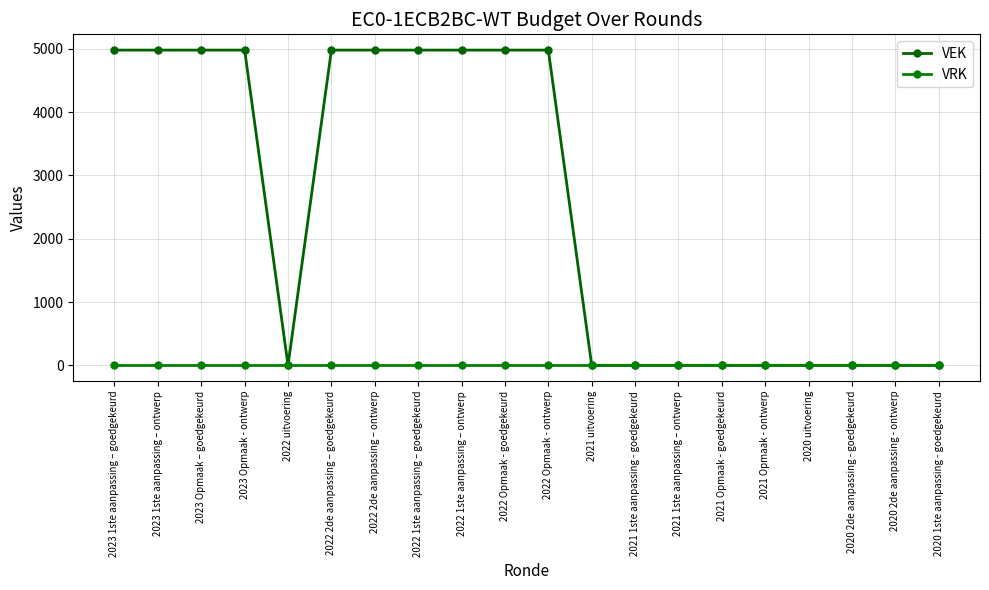

Reading left to right, what are all the values shown in this chart?

VEK: 2023 1ste aanpassing – goedgekeurd=4981	2023 1ste aanpassing – ontwerp=4981	2023 Opmaak – goedgekeurd=4981	2023 Opmaak - ontwerp=4981	2022 uitvoering=0	2022 2de aanpassing – goedgekeurd=4981	2022 2de aanpassing – ontwerp=4981	2022 1ste aanpassing – goedgekeurd=4981	2022 1ste aanpassing – ontwerp=4981	2022 Opmaak - goedgekeurd=4981	2022 Opmaak - ontwerp=4981	2021 uitvoering=0	2021 1ste aanpassing - goedgekeurd=0	2021 1ste aanpassing – ontwerp=0	2021 Opmaak - goedgekeurd=0	2021 Opmaak - ontwerp=0	2020 uitvoering=0	2020 2de aanpassing - goedgekeurd=0	2020 2de aanpassing - ontwerp=0	2020 1ste aanpassing - goedgekeurd=0
VRK: 2023 1ste aanpassing – goedgekeurd=0	2023 1ste aanpassing – ontwerp=0	2023 Opmaak – goedgekeurd=0	2023 Opmaak - ontwerp=0	2022 uitvoering=0	2022 2de aanpassing – goedgekeurd=0	2022 2de aanpassing – ontwerp=0	2022 1ste aanpassing – goedgekeurd=0	2022 1ste aanpassing – ontwerp=0	2022 Opmaak - goedgekeurd=0	2022 Opmaak - ontwerp=0	2021 uitvoering=0	2021 1ste aanpassing - goedgekeurd=0	2021 1ste aanpassing – ontwerp=0	2021 Opmaak - goedgekeurd=0	2021 Opmaak - ontwerp=0	2020 uitvoering=0	2020 2de aanpassing - goedgekeurd=0	2020 2de aanpassing - ontwerp=0	2020 1ste aanpassing - goedgekeurd=0